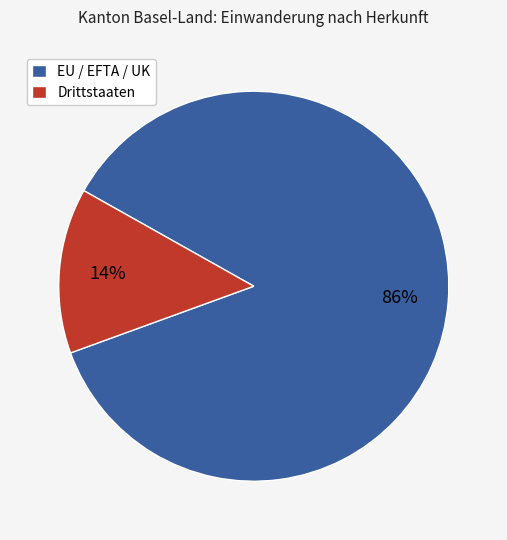

Combined, do Drittstaaten and EU / EFTA / UK account for over 50%?

Yes